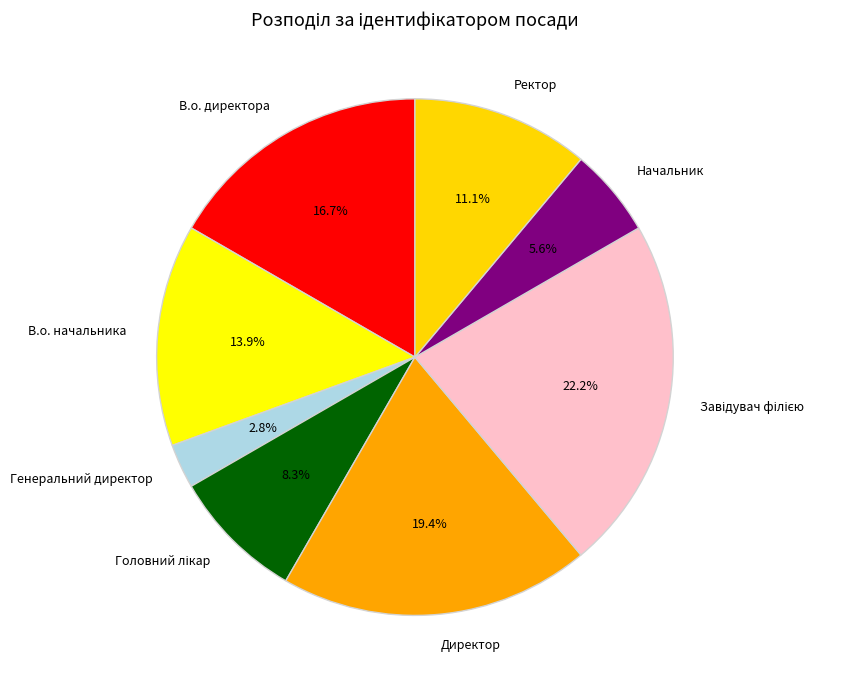

How many slices are in this pie chart?

8